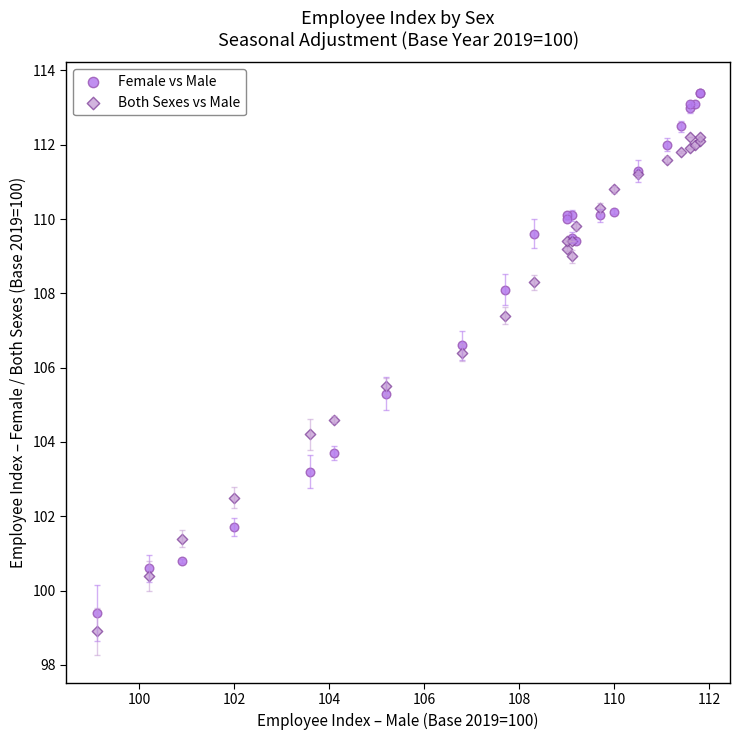

Which series has the widest spread of Y values?

Female vs Male